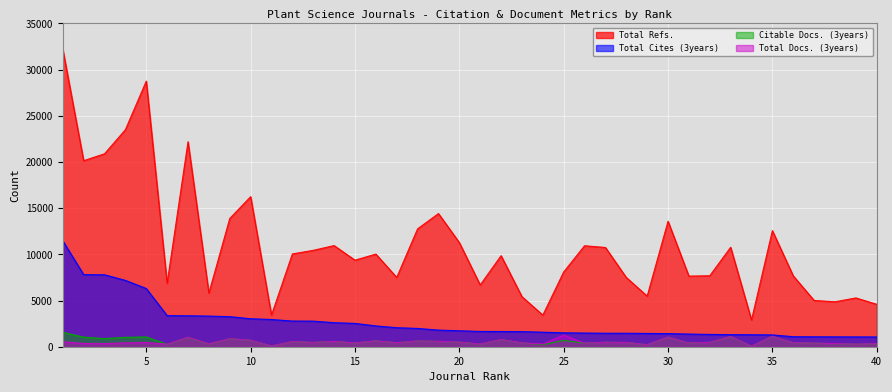

True or false: Citable Docs. (3years) and Total Cites (3years) cross at least once.

False